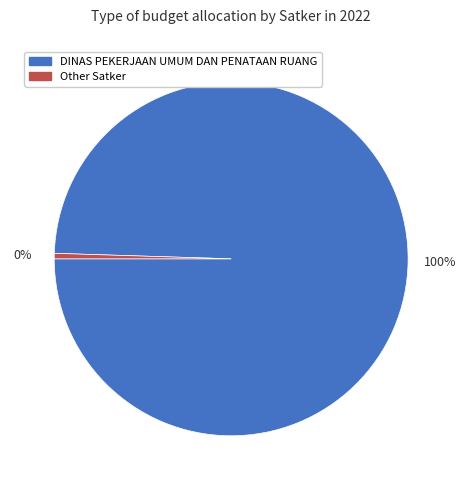

To the nearest percent, what is the average slice percentage?

50%